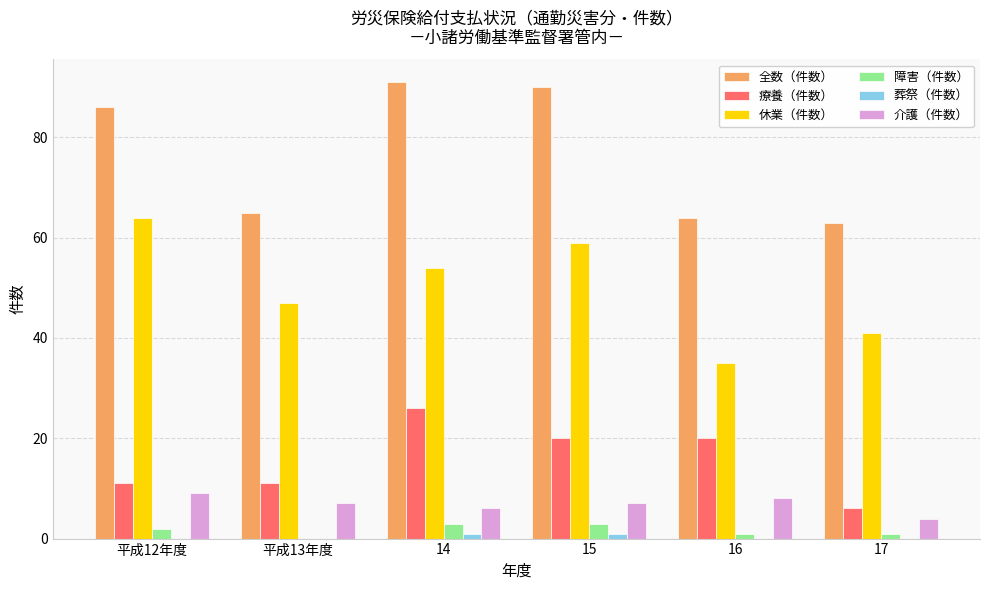

Reading left to right, list all the values displayed in this chart.

全数（件数）: 86	65	91	90	64	63
療養（件数）: 11	11	26	20	20	6
休業（件数）: 64	47	54	59	35	41
障害（件数）: 2	0	3	3	1	1
葬祭（件数）: 0	0	1	1	0	0
介護（件数）: 9	7	6	7	8	4